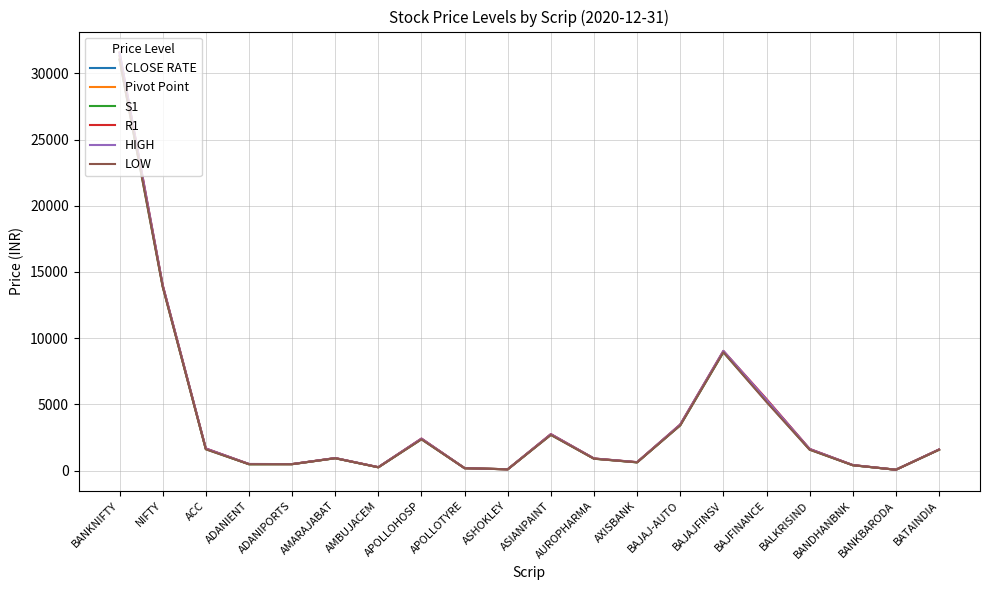

The HIGH series shows 21795.0 at NIFTY. True or false?

False